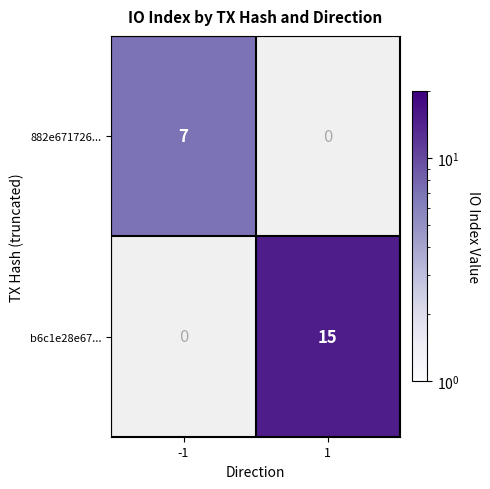

The value of 882e671726... at -1 is 2. True or false?

False